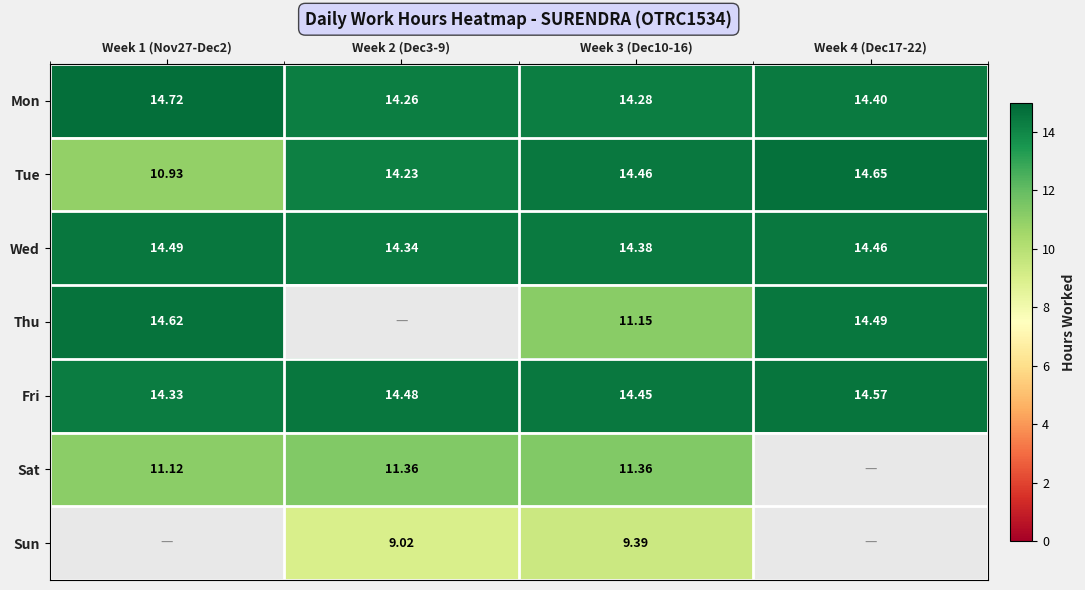

The Sat series shows 7.0 at Week 1 (Nov27-Dec2). True or false?

False